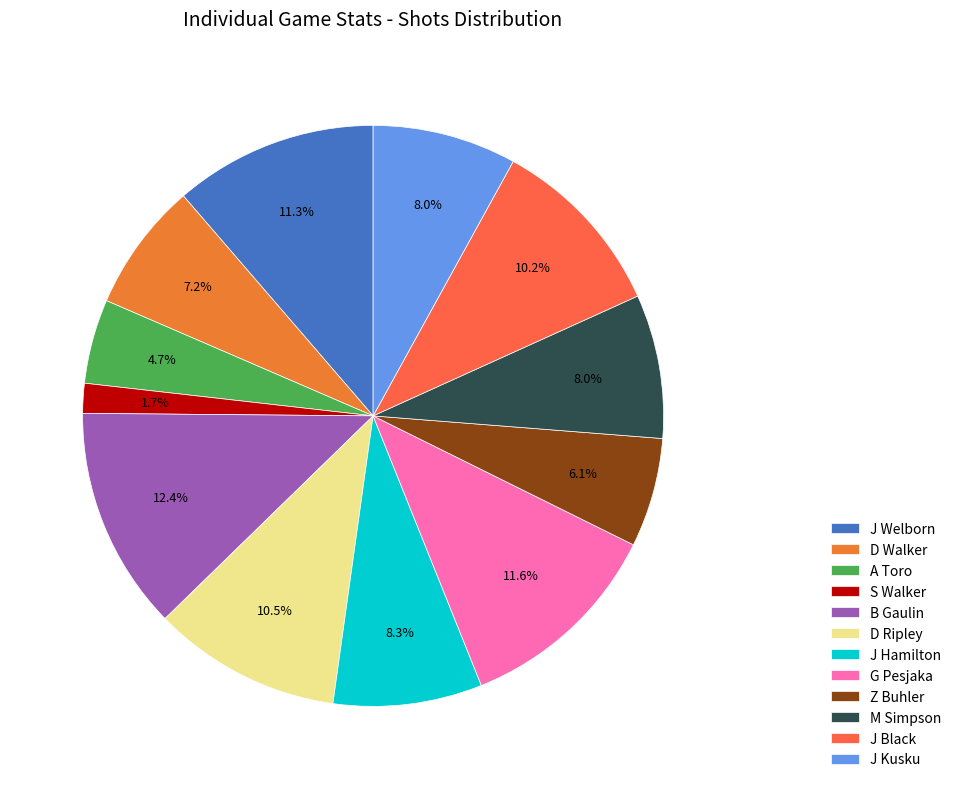

To the nearest percent, what is the combined percentage of A Toro and D Ripley?

15%